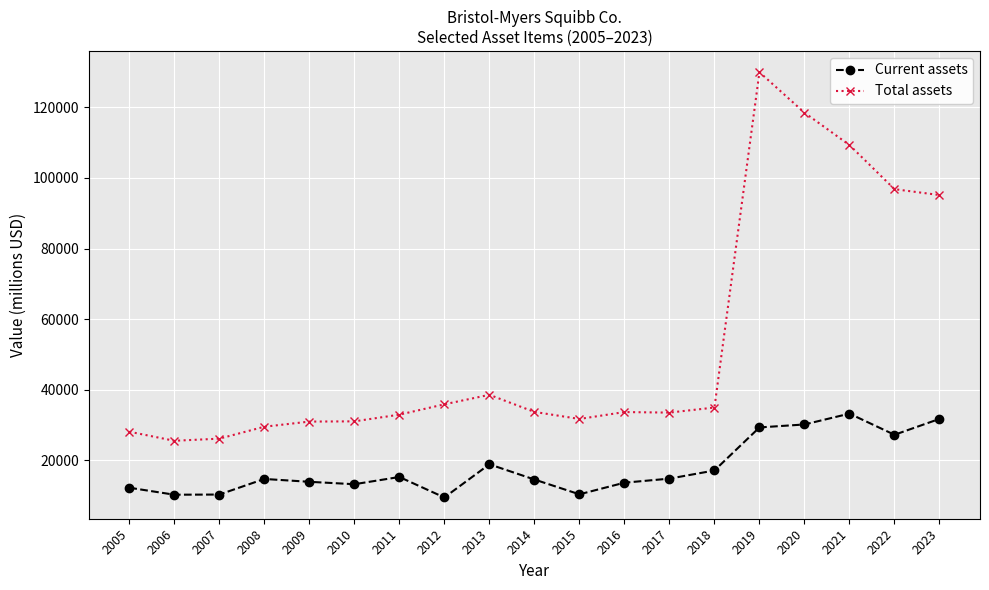

How many lines are shown in the chart?

2